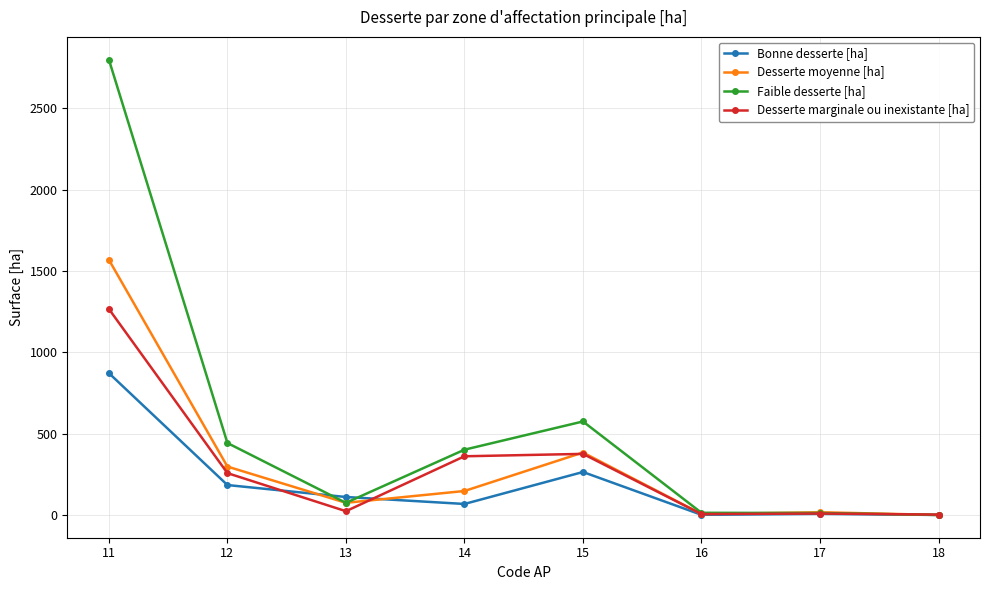

What is the value of the Bonne desserte [ha] point at the 3rd from the left?

110.4